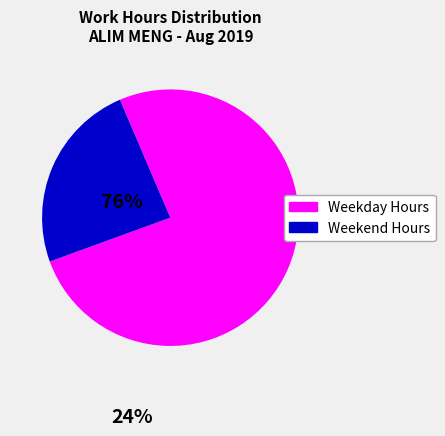

Is there any slice that represents more than half of the pie?

Yes